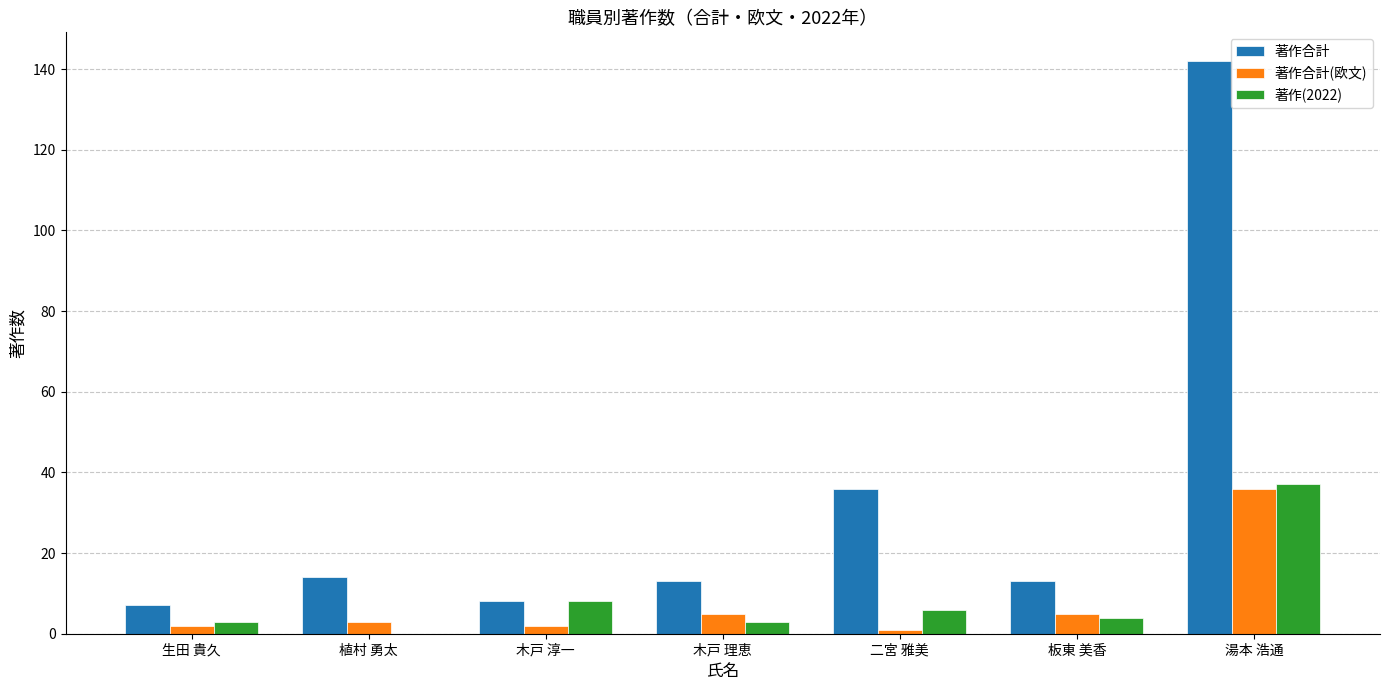

The value of 著作合計 at 木戸 淳一 is 8. True or false?

True